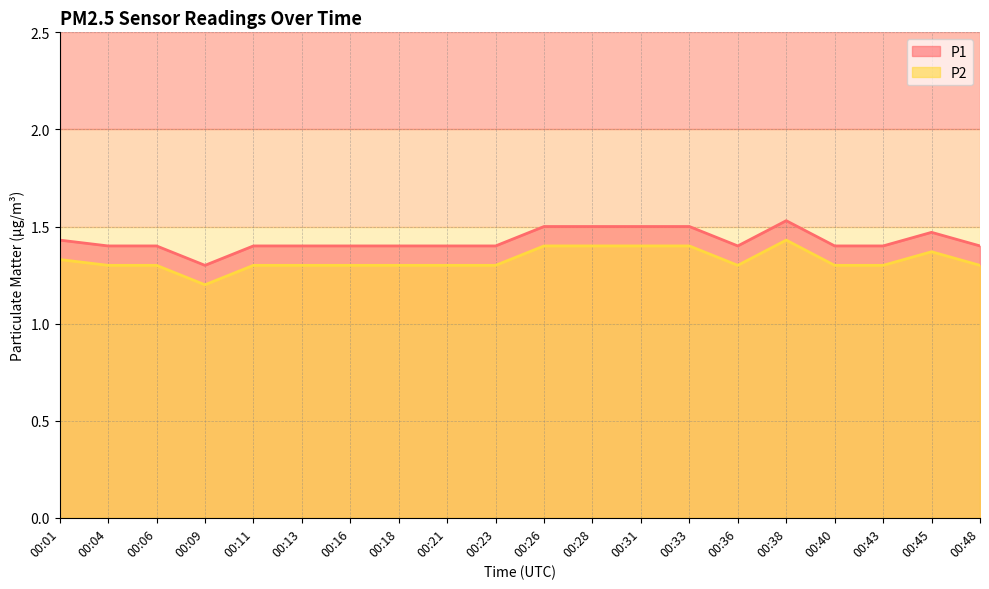

What is the smallest value displayed?

1.2